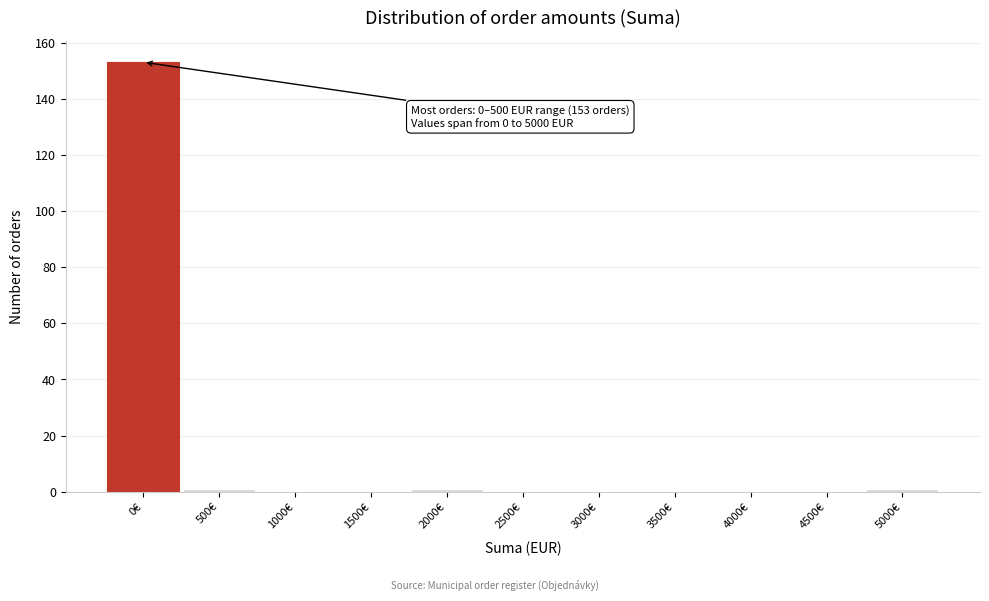

Reading right to left, what are all the values shown in this chart?

5000€=1	4500€=0	4000€=0	3500€=0	3000€=0	2500€=0	2000€=1	1500€=0	1000€=0	500€=1	0€=153